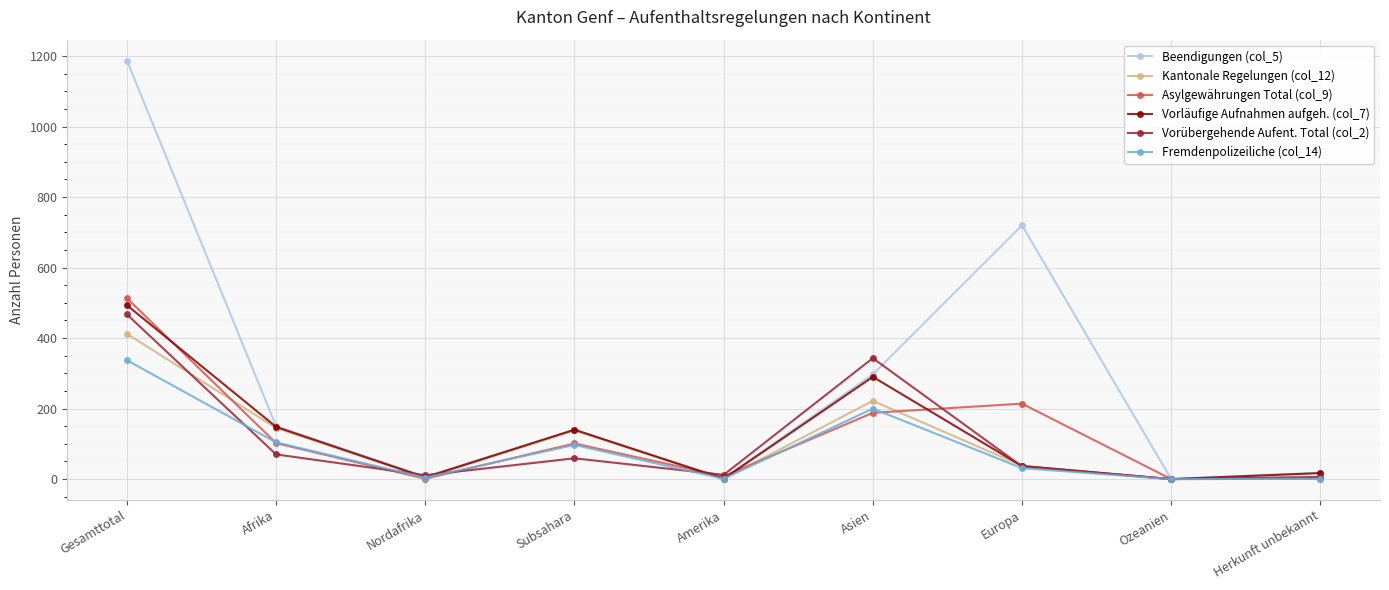

What is the maximum value shown in the chart?

1187